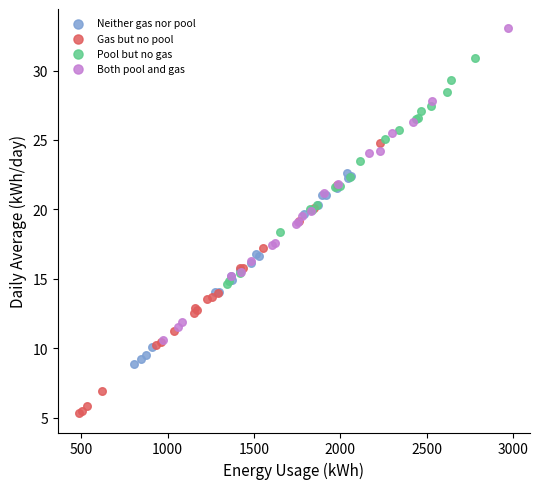

Which series has the largest Y range (max minus min)?

Both pool and gas